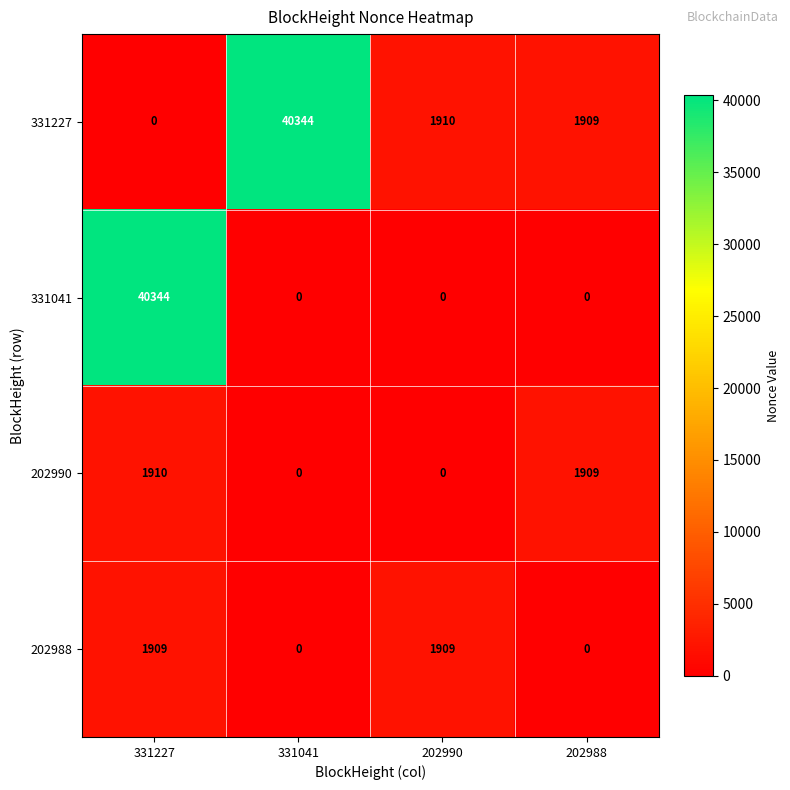

Reading right to left, list all the values displayed in this chart.

331227: 1909	1910	40344	0
331041: 0	0	0	40344
202990: 1909	0	0	1910
202988: 0	1909	0	1909